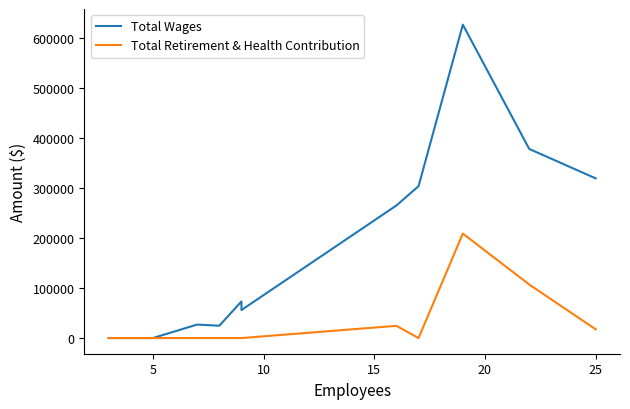

How many lines are shown in the chart?

2